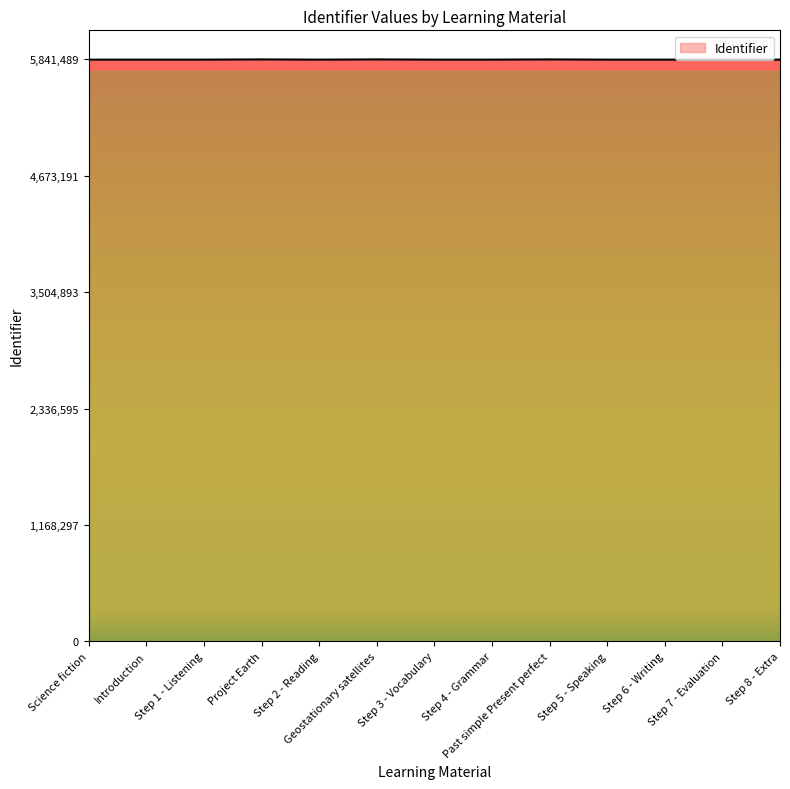

What is the ratio of the value at Step 2 - Reading to the value at Step 8 - Extra?

1.0